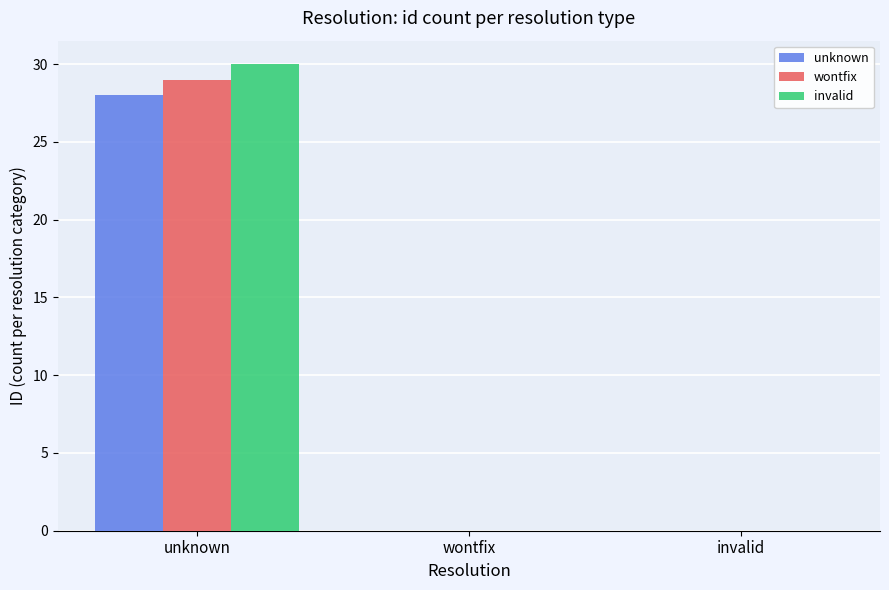

Reading right to left, what are all the values shown in this chart?

unknown: 0	0	28
wontfix: 0	0	29
invalid: 0	0	30